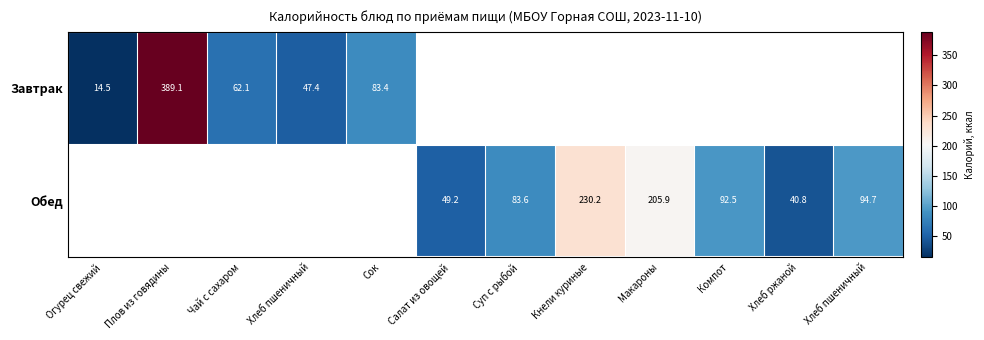

How many series are shown in this chart?

2